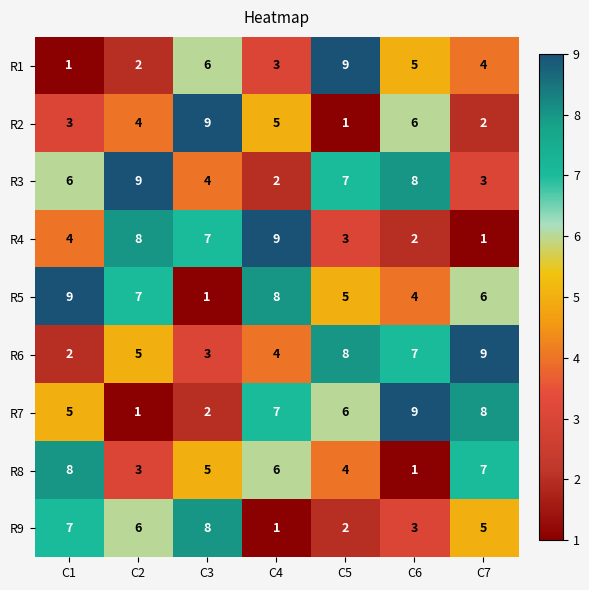

What is the sum of the R1 values at C6 and C7?

9